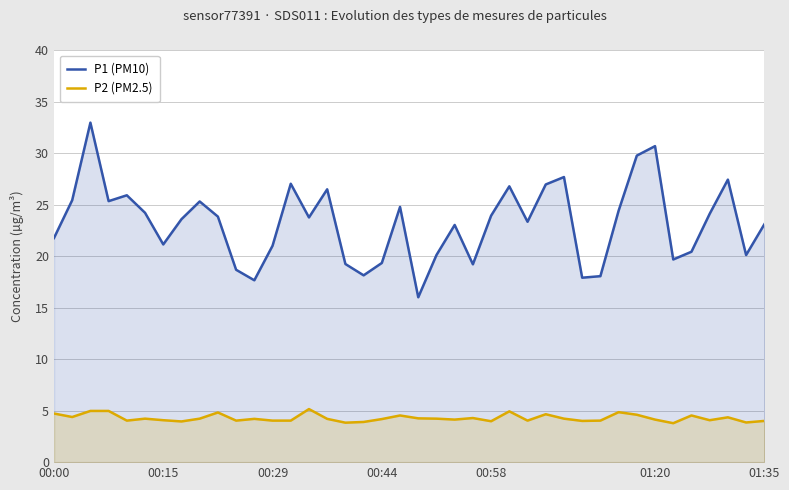

What position from the left is 37?

38